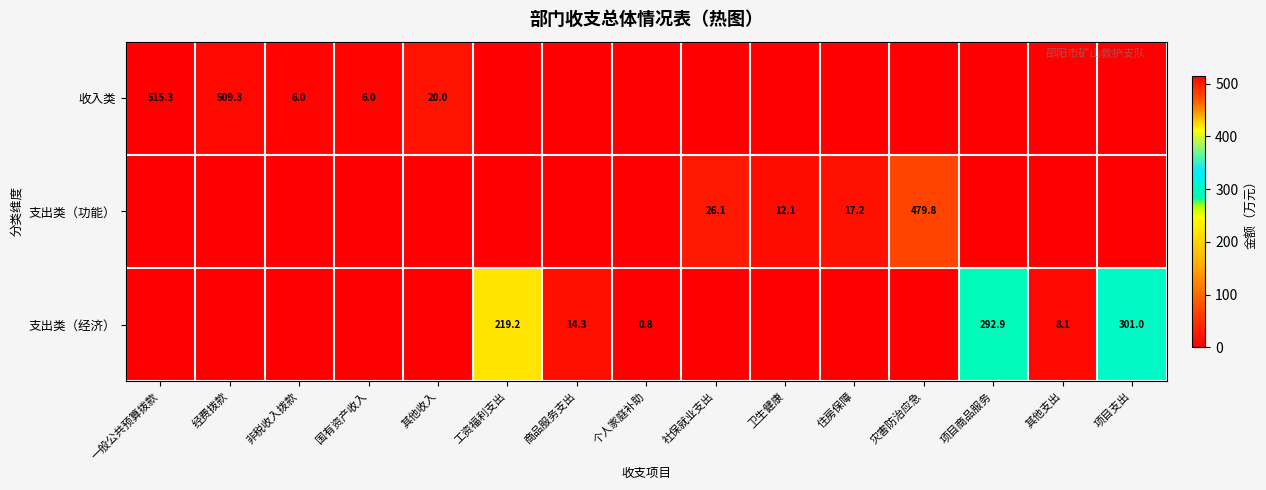

Which category has the highest value across all series?

一般公共预算拨款